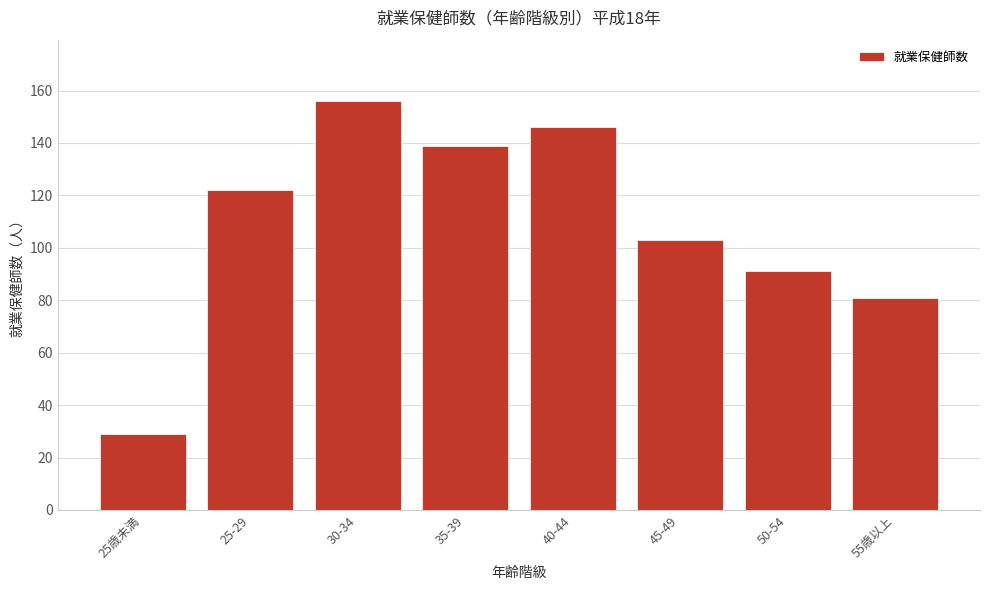

Reading left to right, what are all the values shown in this chart?

25歳未満=29	25-29=122	30-34=156	35-39=139	40-44=146	45-49=103	50-54=91	55歳以上=81